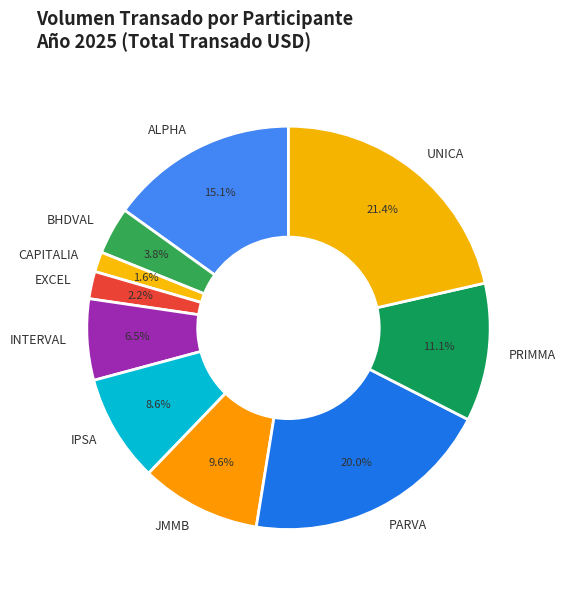

To the nearest percent, what is the average slice percentage?

10%